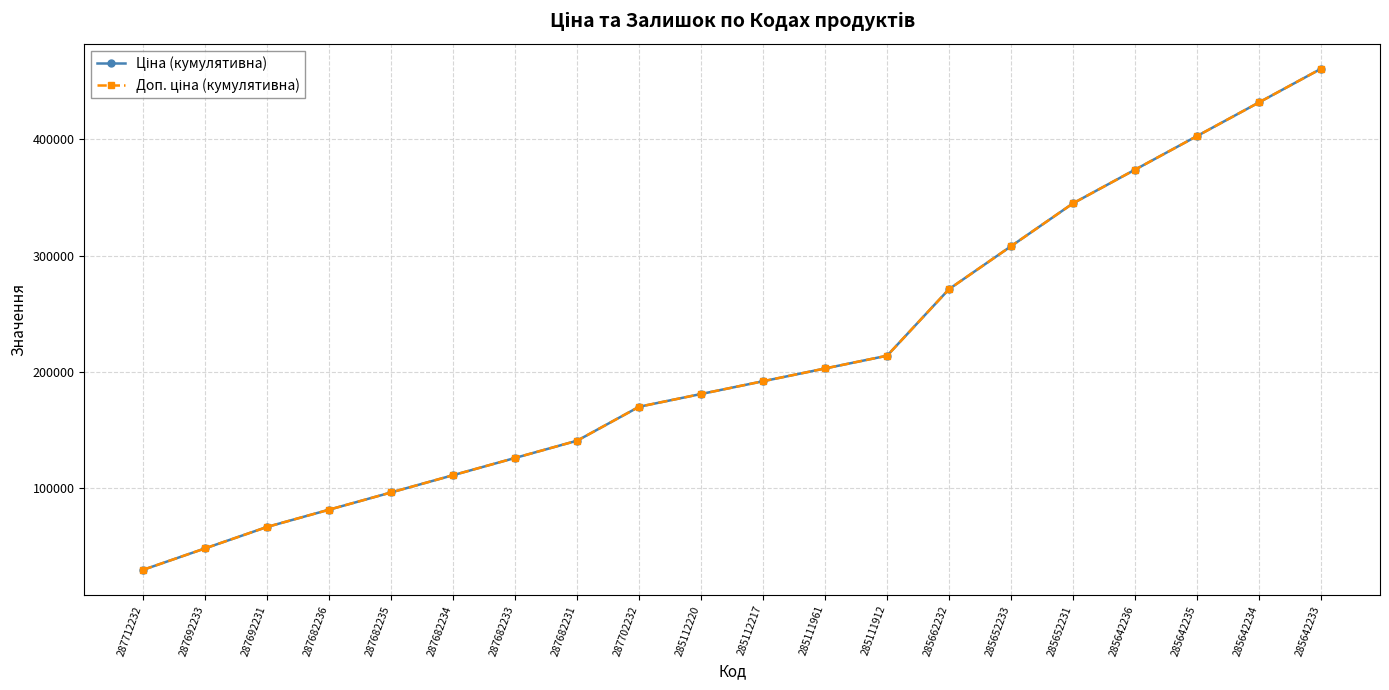

Is this an area chart (filled region under the line)?

No